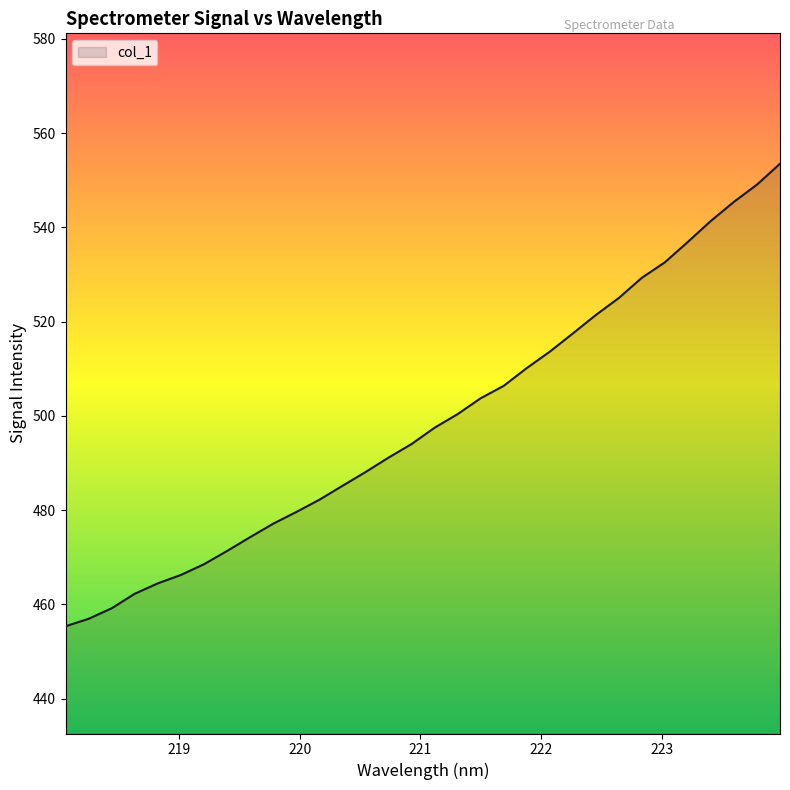

What is the difference between the maximum and minimum values?

98.2